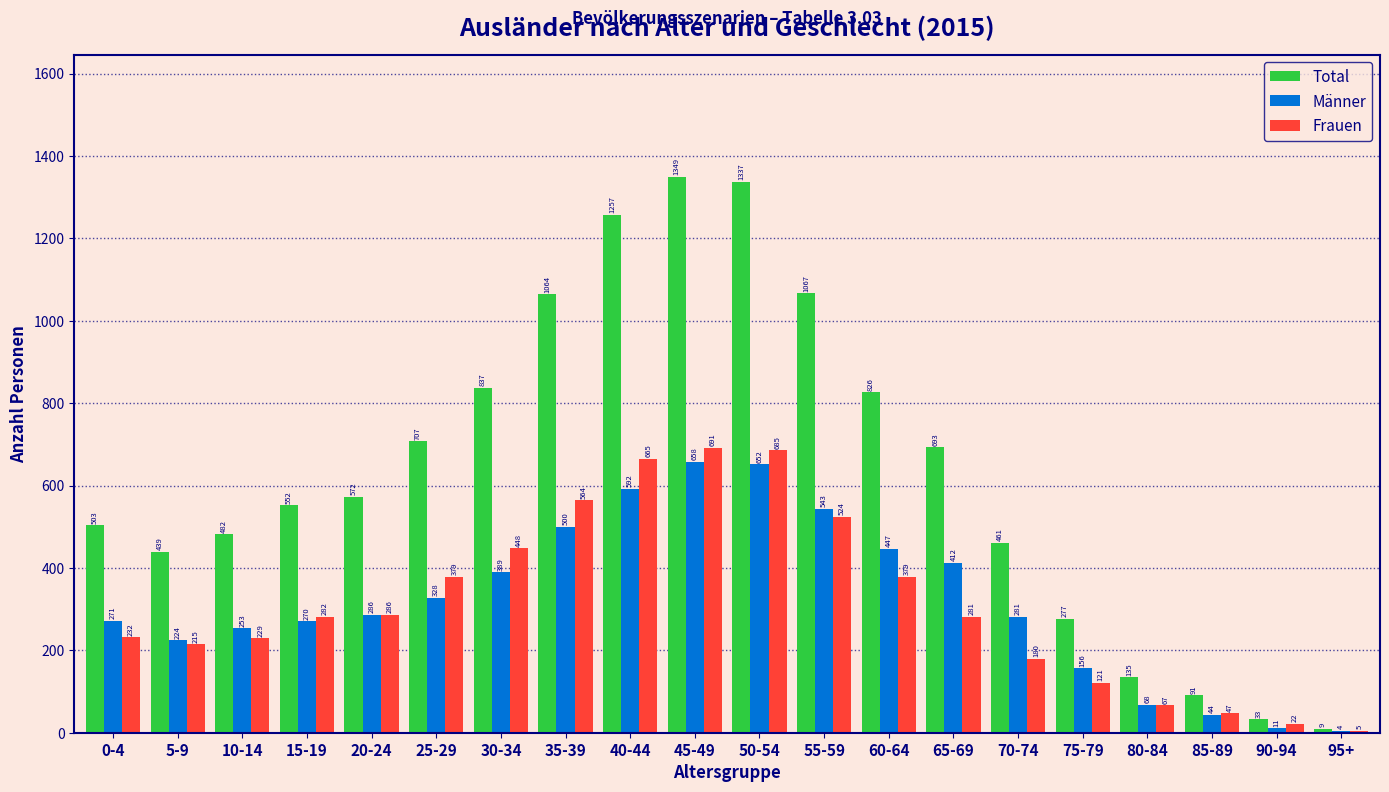

Reading left to right, extract all data points from this chart.

Total: 0-4=503	5-9=439	10-14=482	15-19=552	20-24=572	25-29=707	30-34=837	35-39=1064	40-44=1257	45-49=1349	50-54=1337	55-59=1067	60-64=826	65-69=693	70-74=461	75-79=277	80-84=135	85-89=91	90-94=33	95+=9
Männer: 0-4=271	5-9=224	10-14=253	15-19=270	20-24=286	25-29=328	30-34=389	35-39=500	40-44=592	45-49=658	50-54=652	55-59=543	60-64=447	65-69=412	70-74=281	75-79=156	80-84=68	85-89=44	90-94=11	95+=4
Frauen: 0-4=232	5-9=215	10-14=229	15-19=282	20-24=286	25-29=379	30-34=448	35-39=564	40-44=665	45-49=691	50-54=685	55-59=524	60-64=379	65-69=281	70-74=180	75-79=121	80-84=67	85-89=47	90-94=22	95+=5